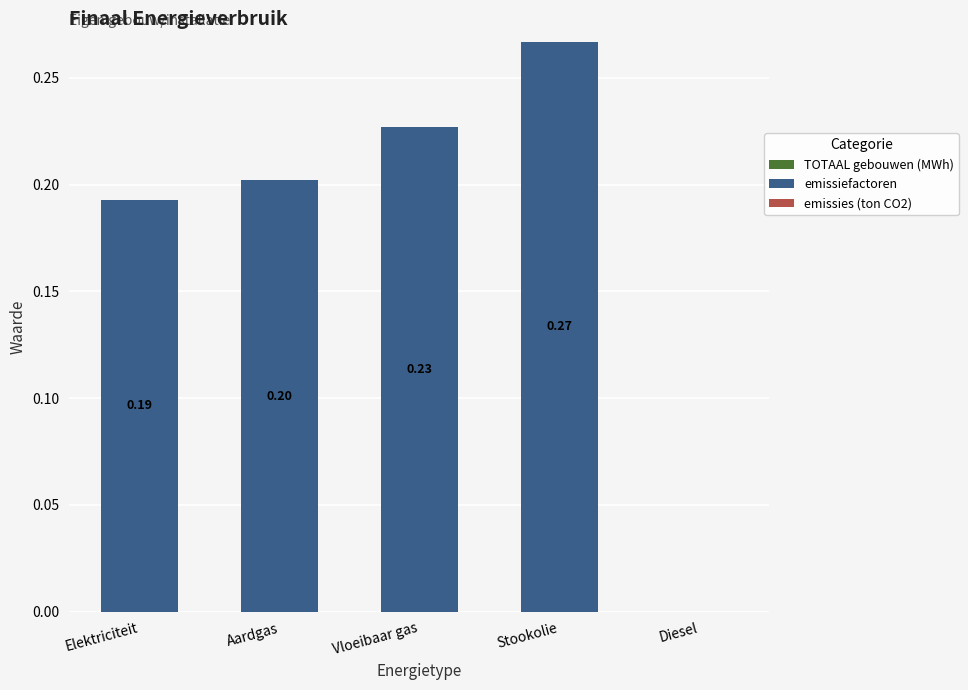

Where is the data nearest to the value 0?

Diesel